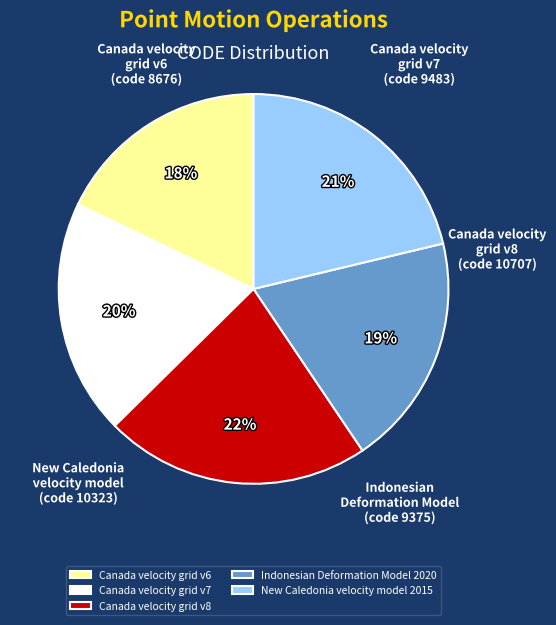

To the nearest percent, what portion does Canada velocity grid v7 represent?

20%